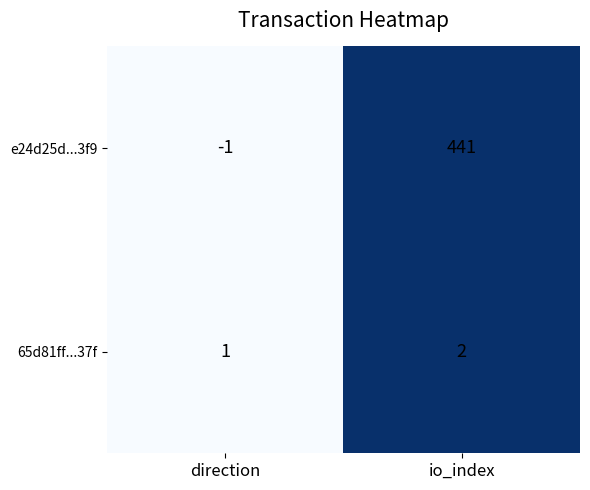

The 65d81ff...37f series shows 1 at direction. True or false?

True